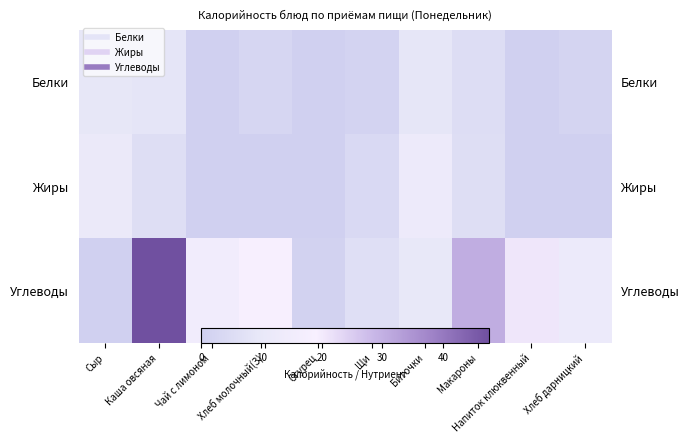

The value of Жиры at Щи is 2.5. True or false?

False